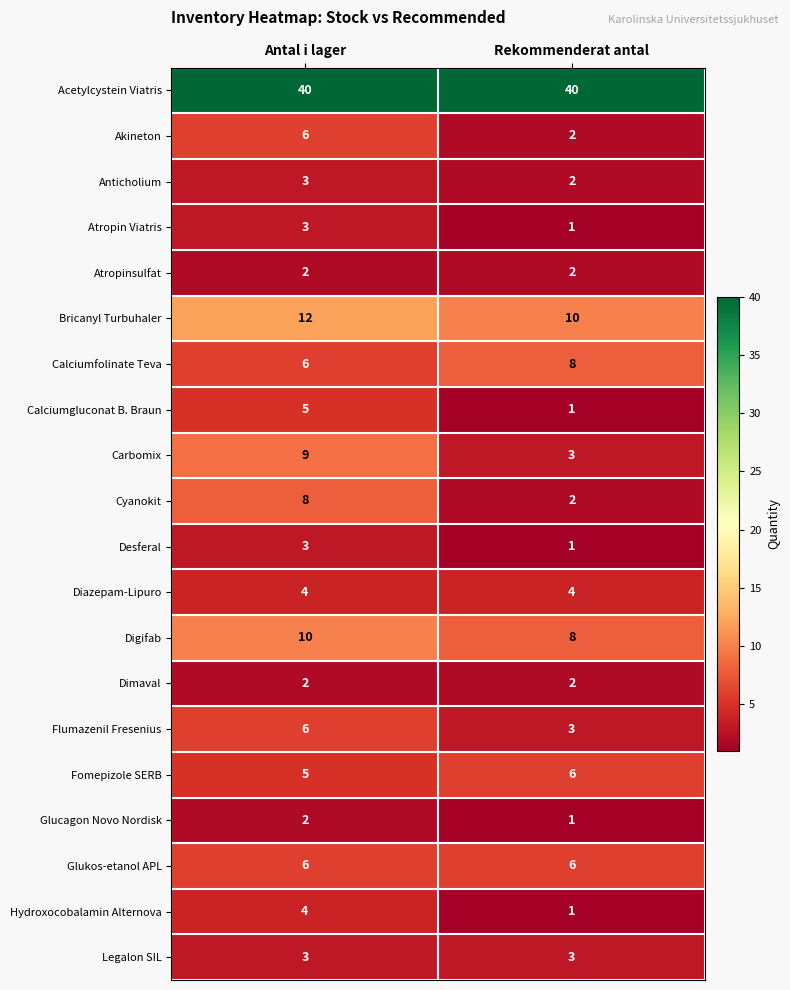

What is the sum of all Acetylcystein Viatris values?

80